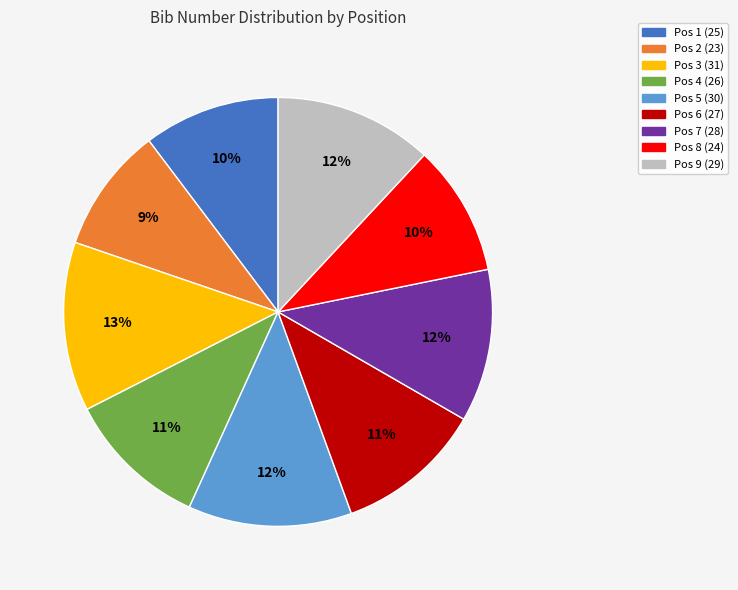

Is it true that Pos 8 (24) is 19% of the pie?

False